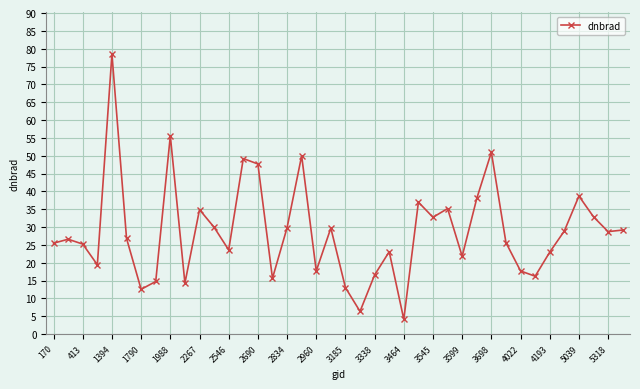

What is the value of the 24th point from the left?

23.1